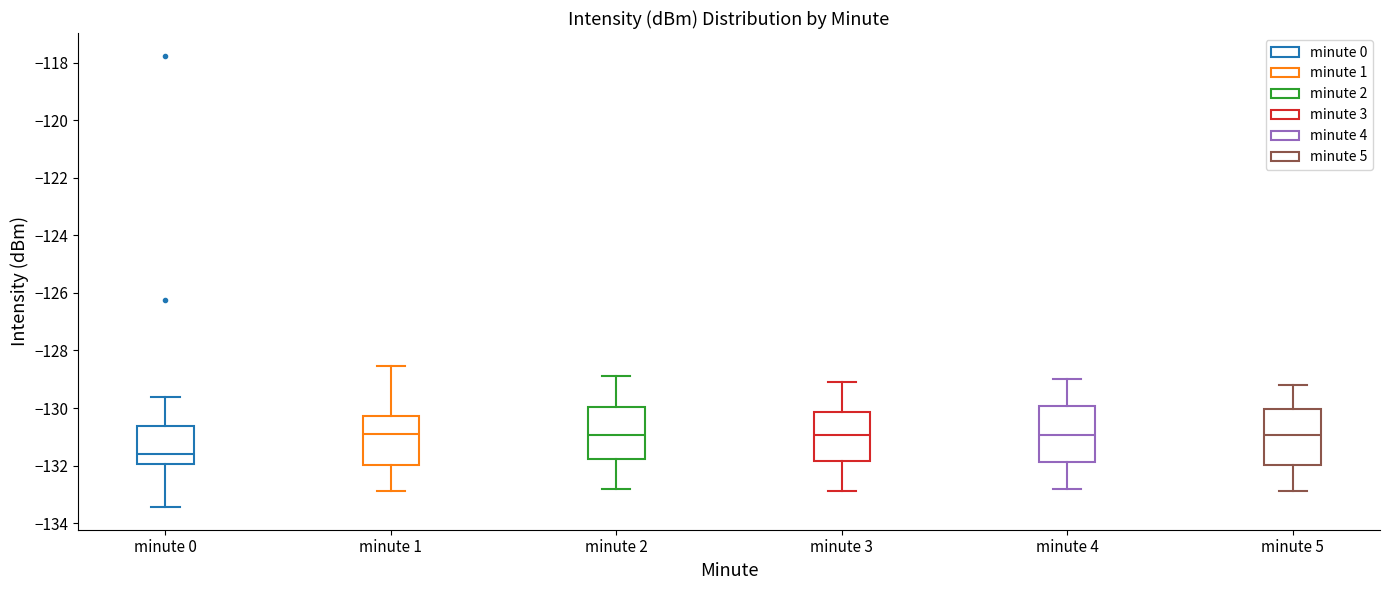

Reading left to right, read every box against the y-axis: the position of its median line, the range the box covers, and the ends of its whiskers. The values are not printed on the chart, so give them approximately, as read against the axis.

minute 0: median -131.6, box -132.0 to -130.6, whiskers -133.4 to -129.6
minute 1: median -130.8, box -132.0 to -130.2, whiskers -133.0 to -128.6
minute 2: median -131.0, box -131.8 to -130.0, whiskers -132.8 to -128.8
minute 3: median -131.0, box -131.8 to -130.2, whiskers -132.8 to -129.0
minute 4: median -131.0, box -131.8 to -130.0, whiskers -132.8 to -129.0
minute 5: median -131.0, box -132.0 to -130.0, whiskers -132.8 to -129.2